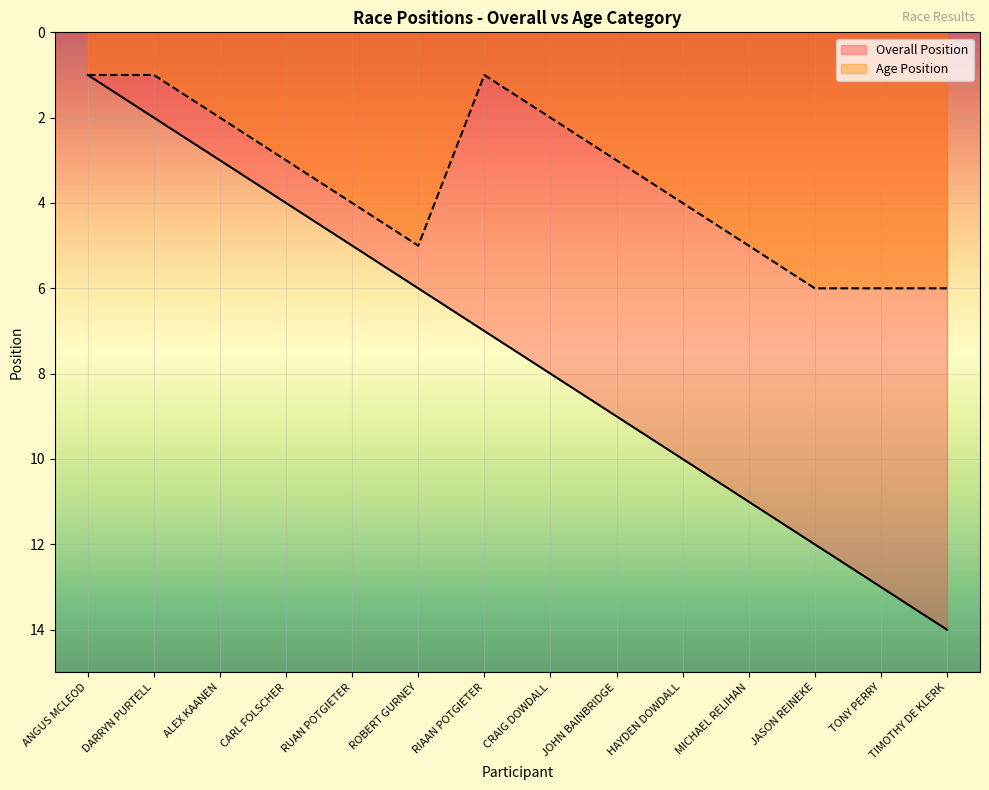

What is the difference between the highest and lowest values at TONY PERRY?

7